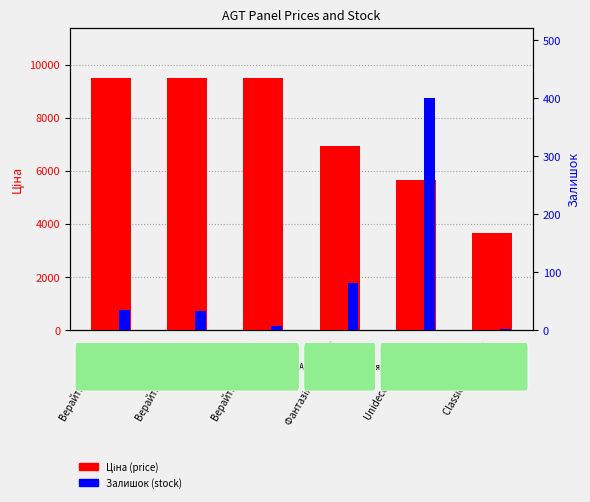

Where is Ціна (price) nearest to the value 6563?

Фантазія 280941856